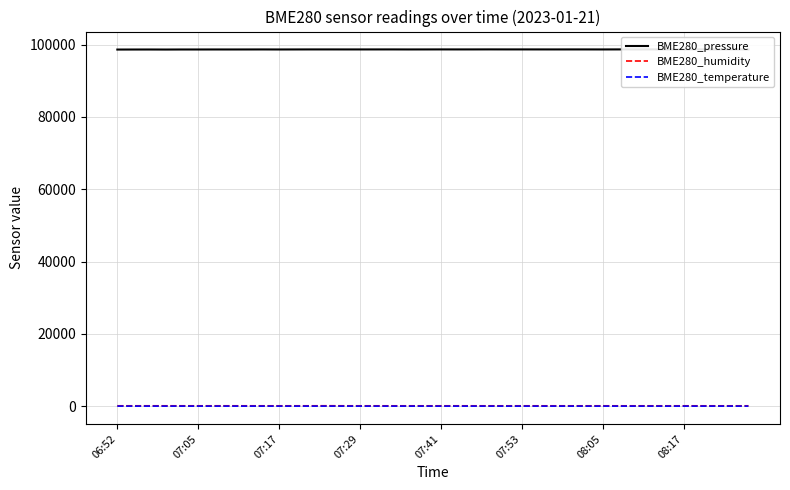

Which series has the largest total across all categories?

BME280_pressure